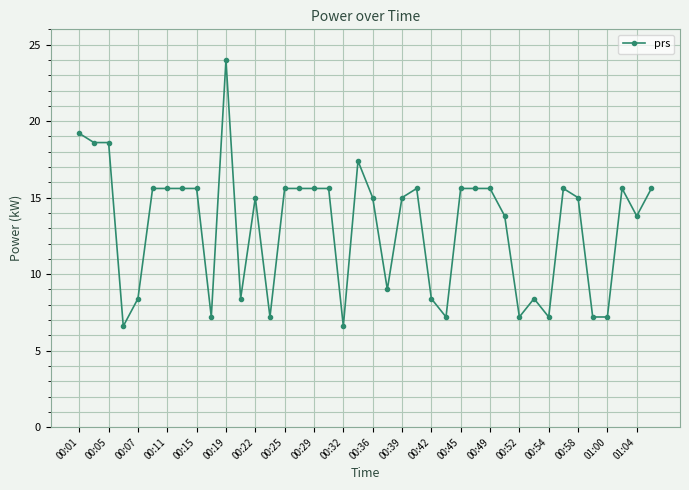

How many distinct data groups are displayed?

1